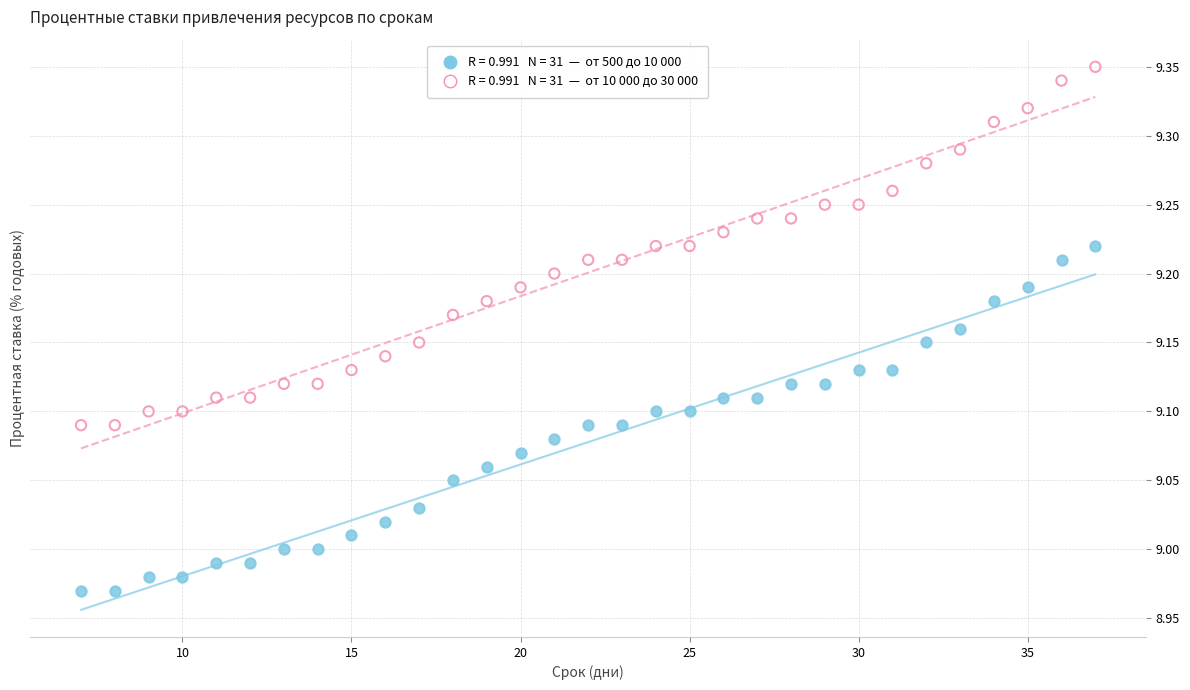

Across all data points, what is the range of X values (max minus min)?

30.0